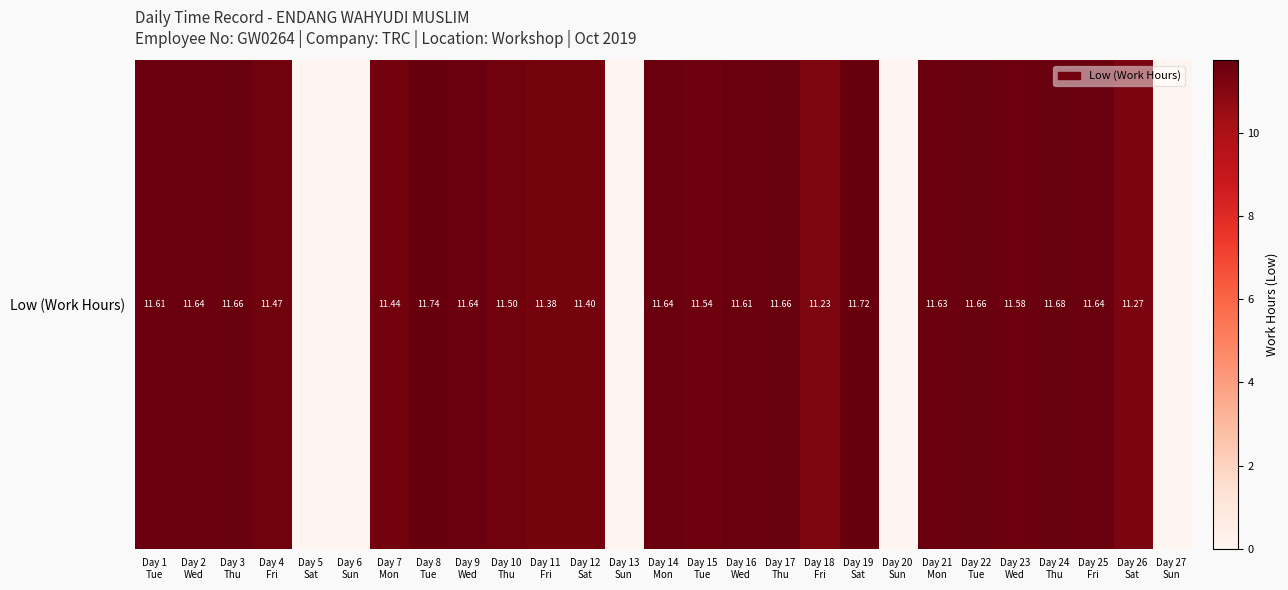

List the labels in order of value, largest first.

Day 8
Tue, Day 19
Sat, Day 24
Thu, Day 3
Thu, Day 17
Thu, Day 22
Tue, Day 2
Wed, Day 9
Wed, Day 14
Mon, Day 25
Fri, Day 21
Mon, Day 1
Tue, Day 16
Wed, Day 23
Wed, Day 15
Tue, Day 10
Thu, Day 4
Fri, Day 7
Mon, Day 12
Sat, Day 11
Fri, Day 26
Sat, Day 18
Fri, Day 5
Sat, Day 6
Sun, Day 13
Sun, Day 20
Sun, Day 27
Sun